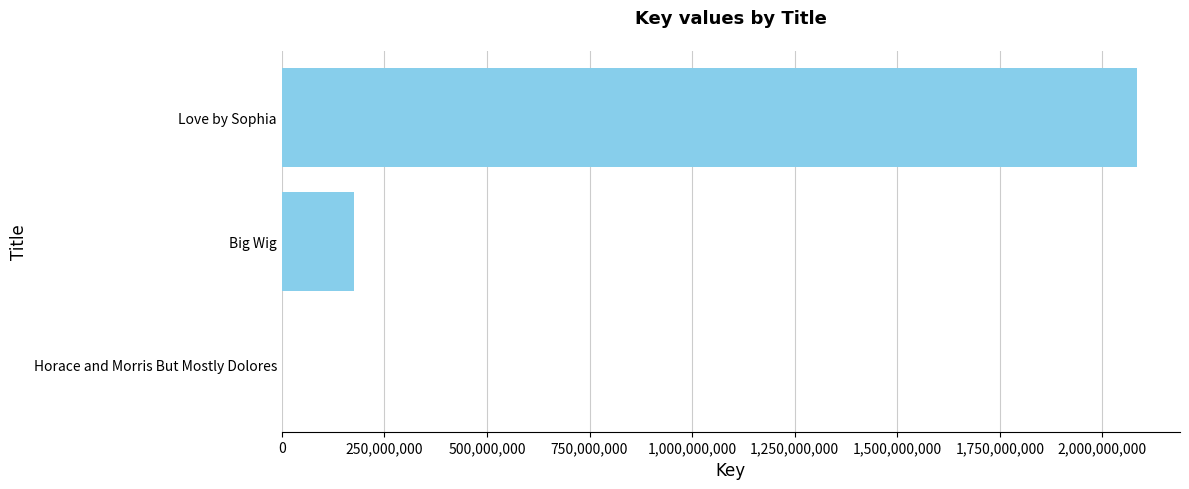

The value at Big Wig is 304938912. True or false?

False